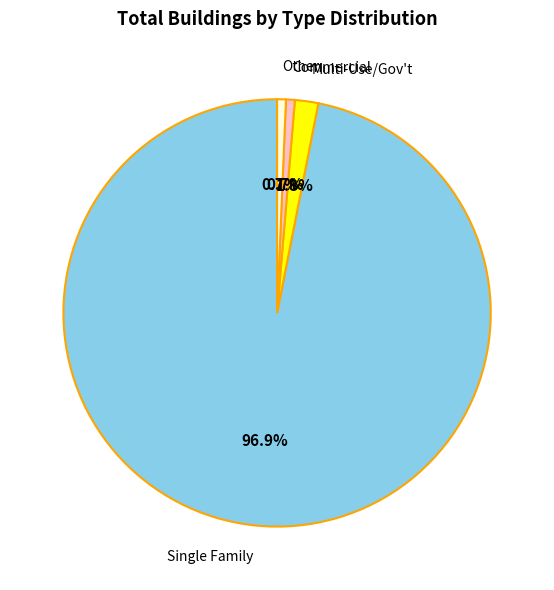

Between Multi-Use/Gov't and Single Family, which is larger?

Single Family